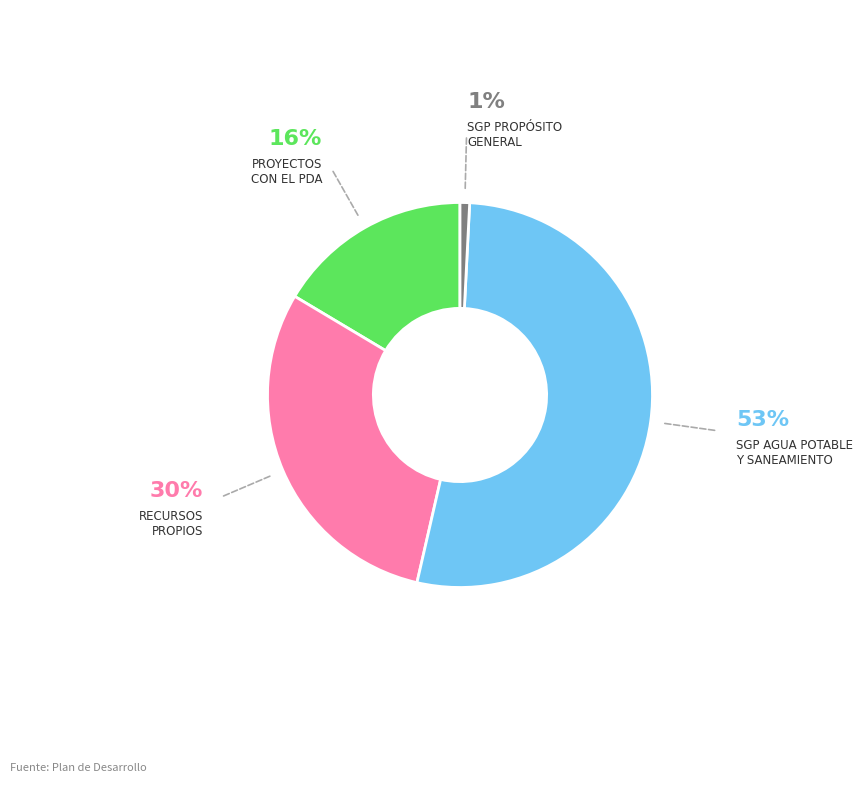

Does any single category account for the majority?

Yes